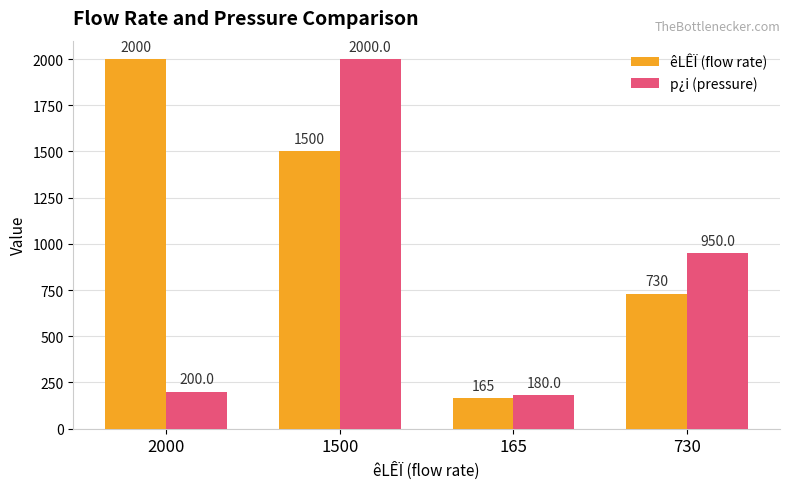

What position from the right is 165?

2